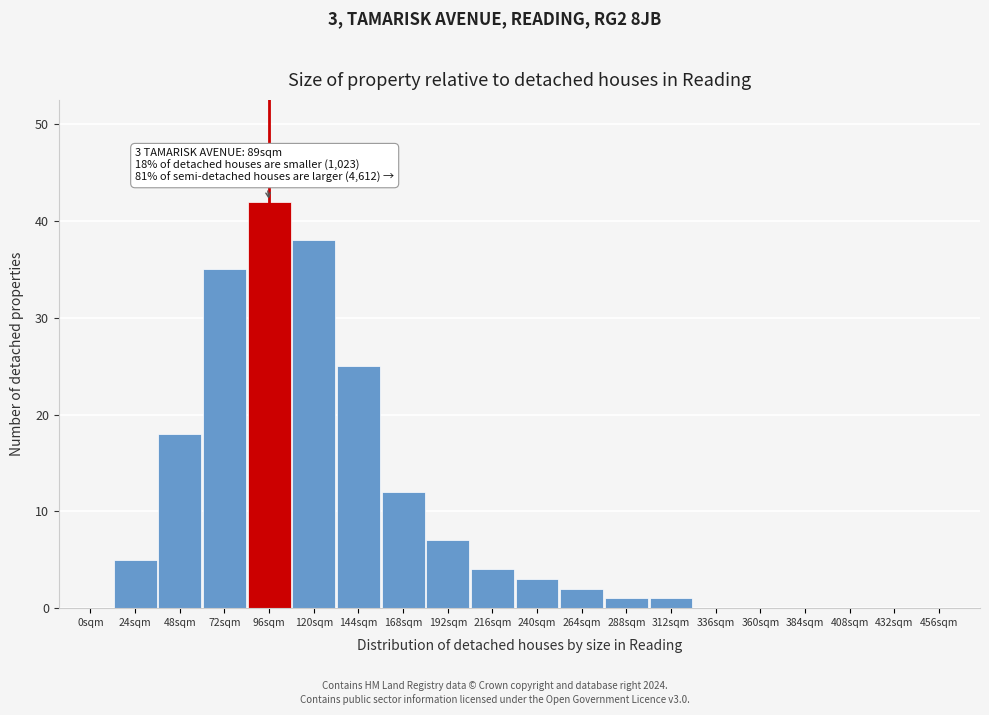

Reading left to right, transcribe all the data shown in this chart.

0sqm=0	24sqm=5	48sqm=18	72sqm=35	96sqm=42	120sqm=38	144sqm=25	168sqm=12	192sqm=7	216sqm=4	240sqm=3	264sqm=2	288sqm=1	312sqm=1	336sqm=0	360sqm=0	384sqm=0	408sqm=0	432sqm=0	456sqm=0